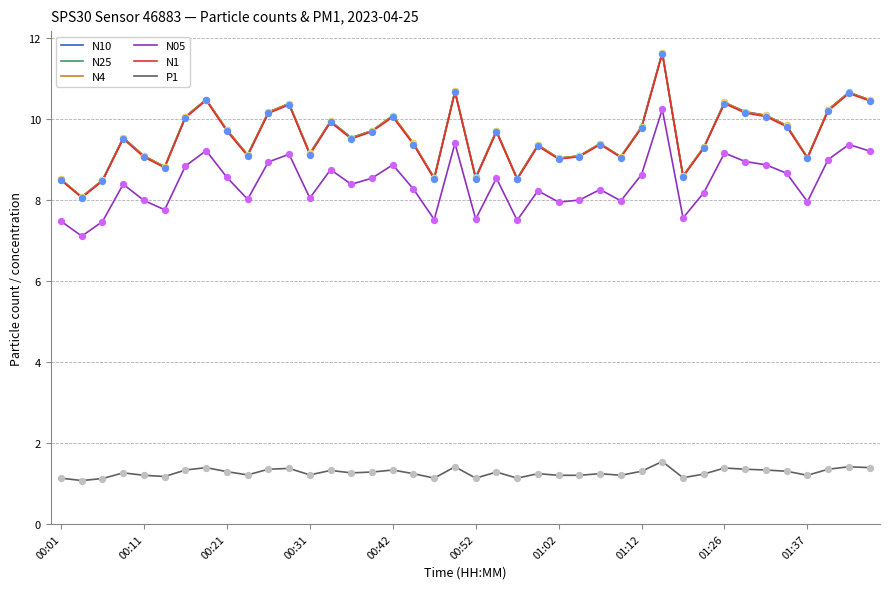

What is the maximum value shown in the chart?

11.6